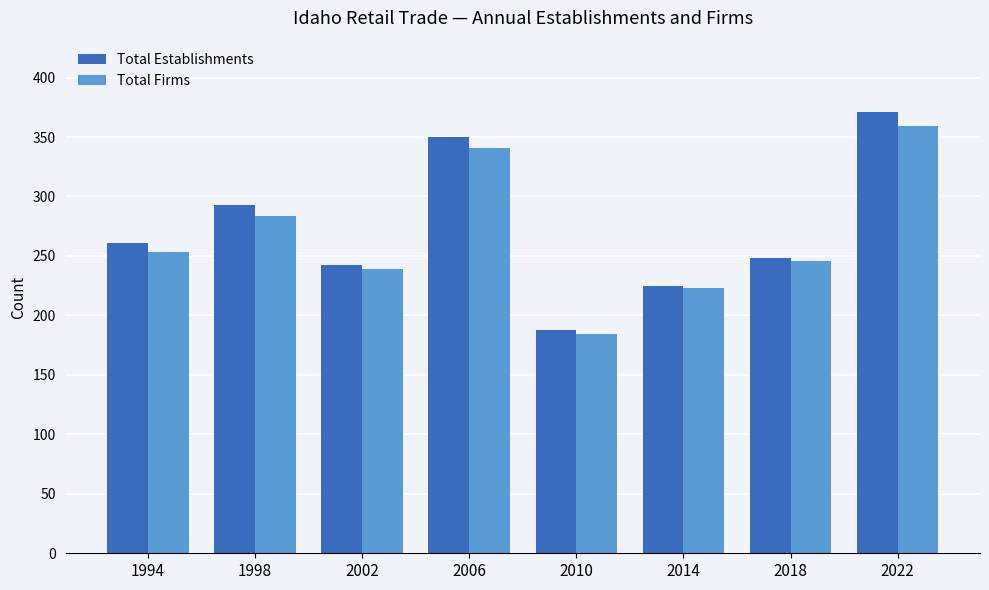

List the series in order of their overall mean, highest first.

Total Establishments, Total Firms